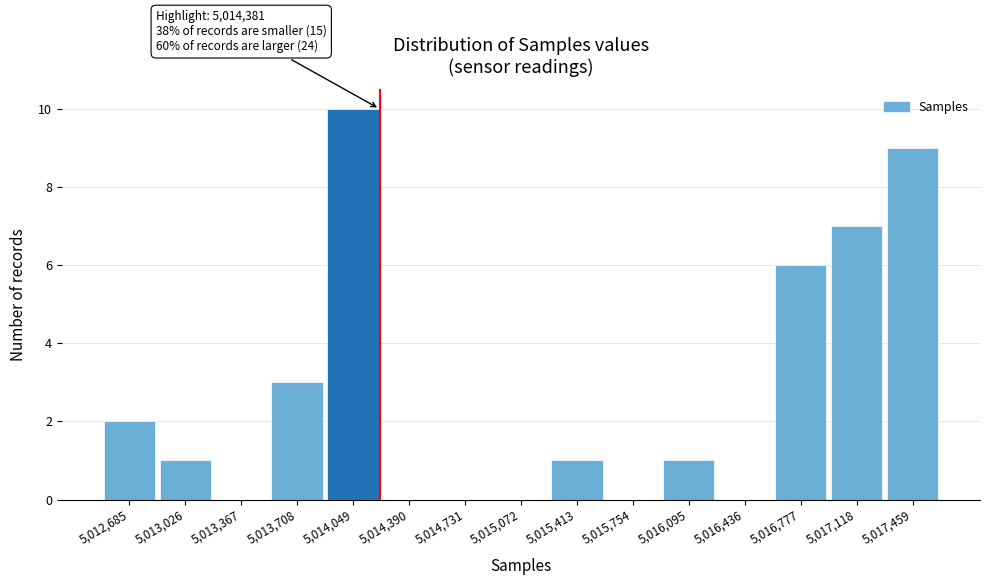

Reading left to right, transcribe all the data shown in this chart.

5,012,685=2	5,013,026=1	5,013,367=0	5,013,708=3	5,014,049=10	5,014,390=0	5,014,731=0	5,015,072=0	5,015,413=1	5,015,754=0	5,016,095=1	5,016,436=0	5,016,777=6	5,017,118=7	5,017,459=9